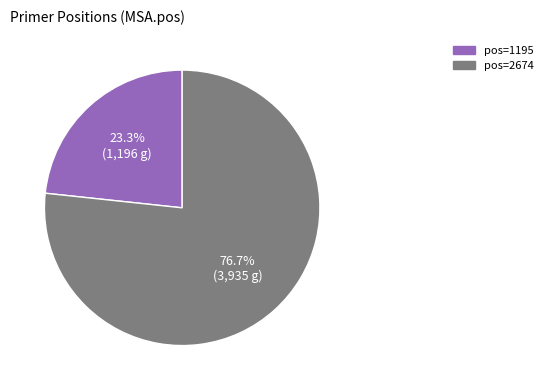

Is there a majority slice in this chart?

Yes